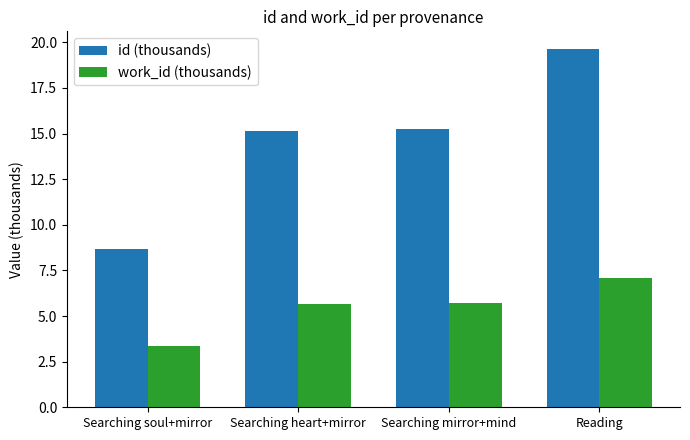

What are all the series names shown in the legend?

id (thousands), work_id (thousands)